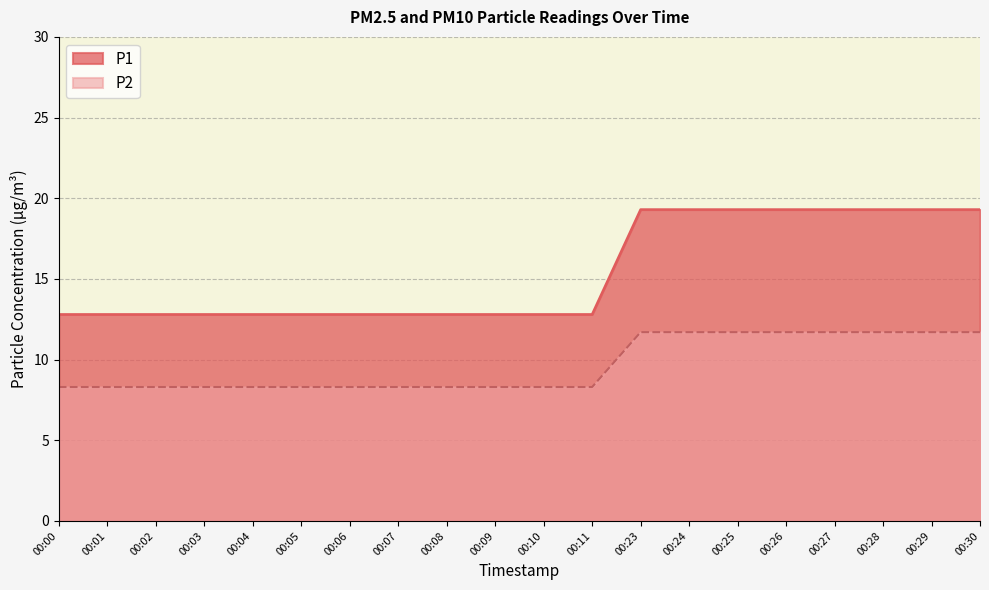

What is the sum of the P1 values at 00:07 and 00:25?

32.1